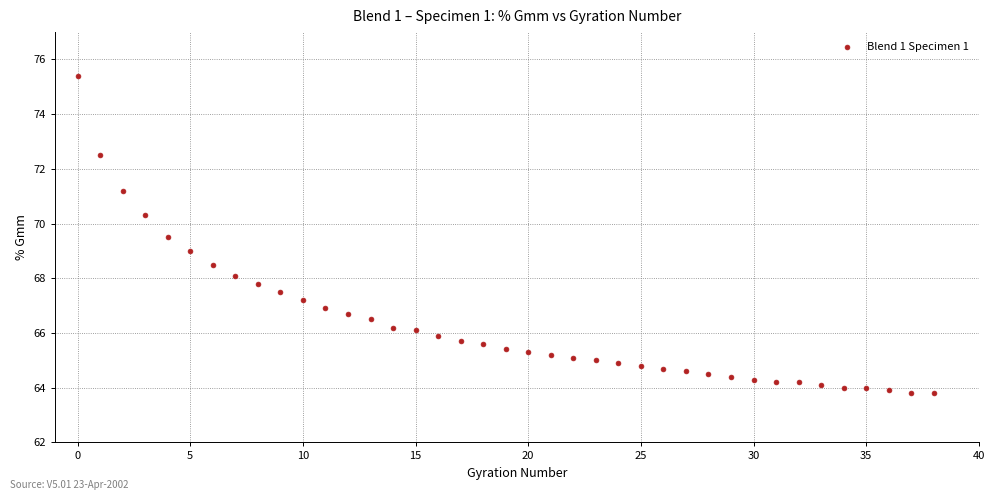

What is the range of Y values (max minus min)?

11.6